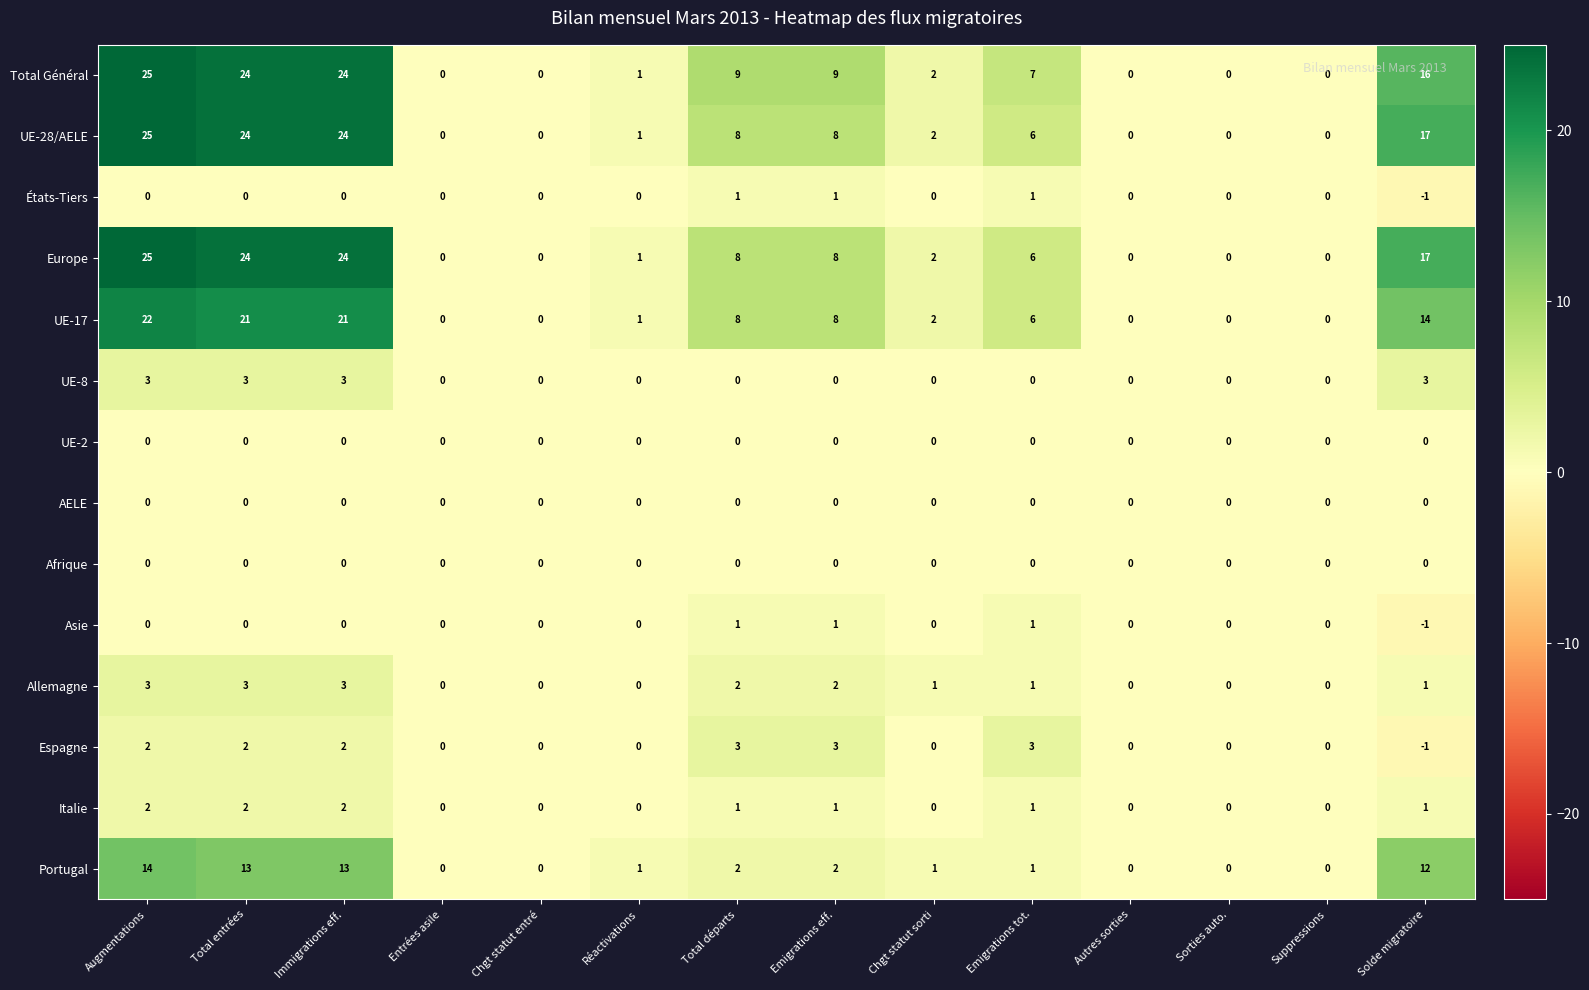

Is the value of Espagne at Réactivations greater than the value of Europe at Chgt statut sorti?

No